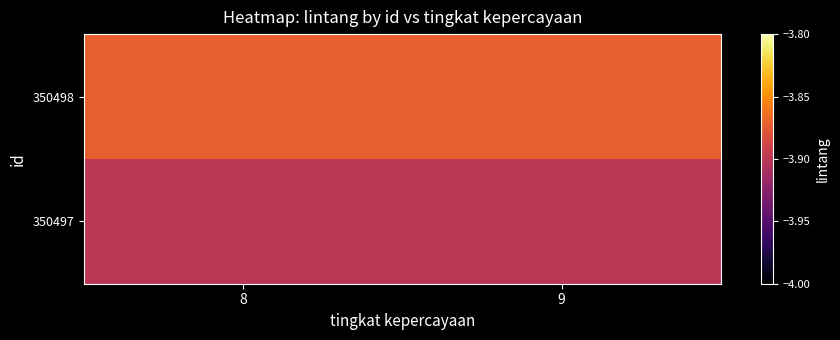

Reading left to right, what are all the values shown in this chart?

350497: 8=-3.9	9=-3.9
350498: 8=-3.9	9=-3.9